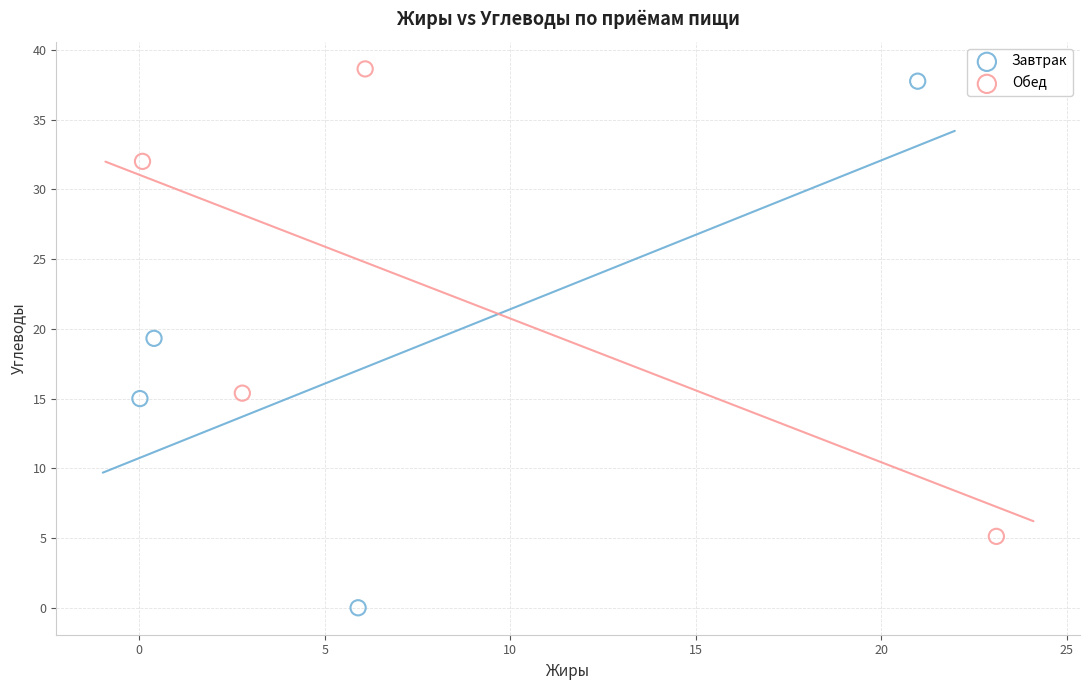

Which series contains the highest Y value?

Обед